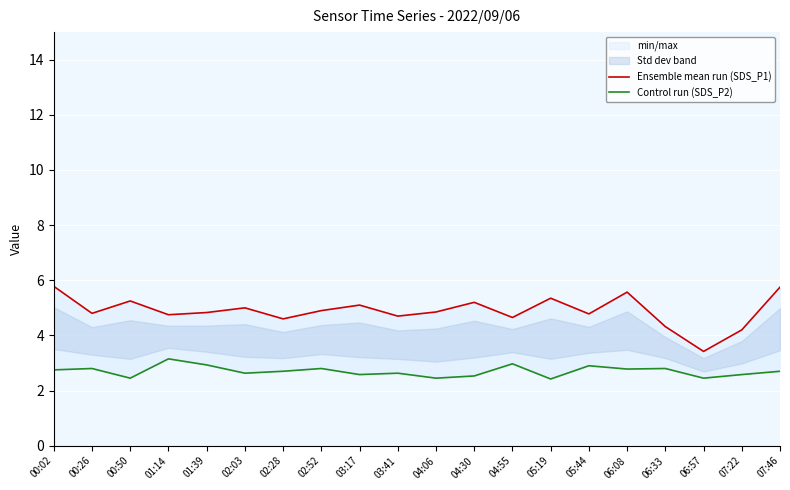

What is the label of the 11th point from the left?

04:06